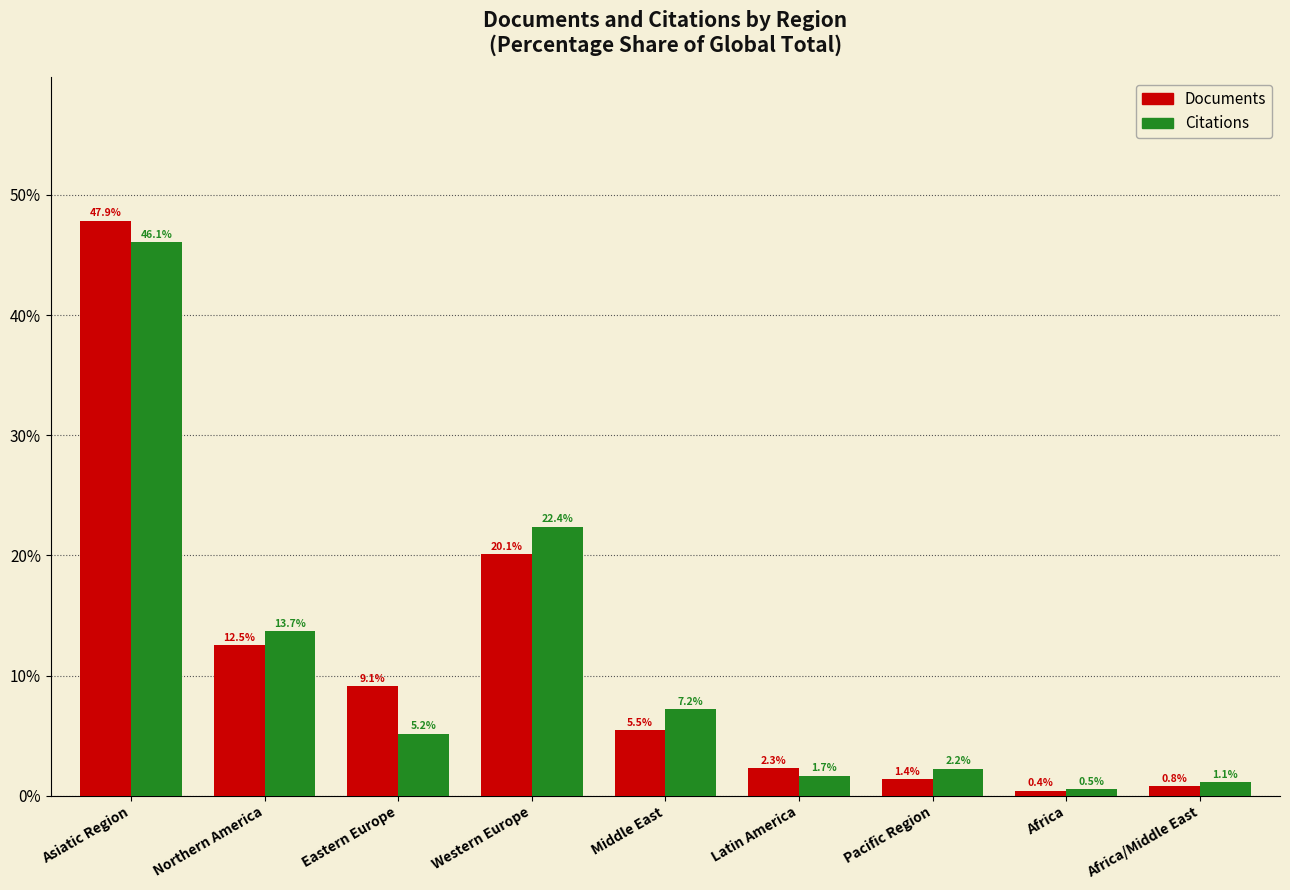

At which label does Documents first exceed 5?

Asiatic Region